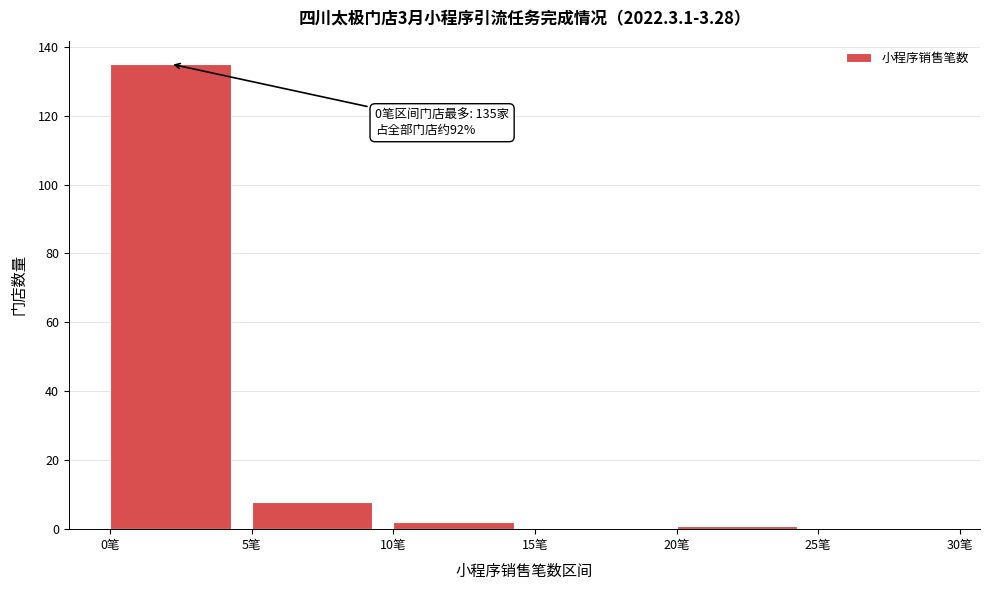

Over which range of the x-axis is the bar tallest?

0 to 5